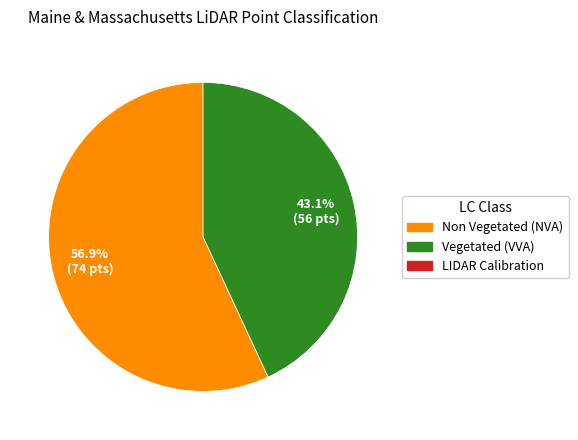

Is there any slice that represents more than half of the pie?

Yes